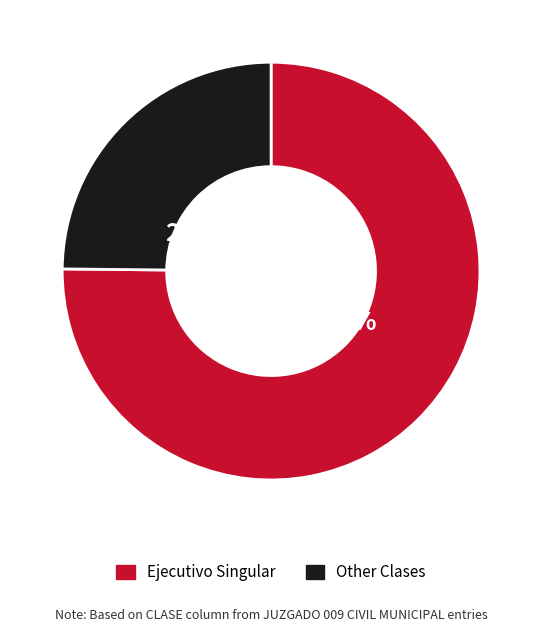

Is there any slice that represents more than half of the pie?

Yes